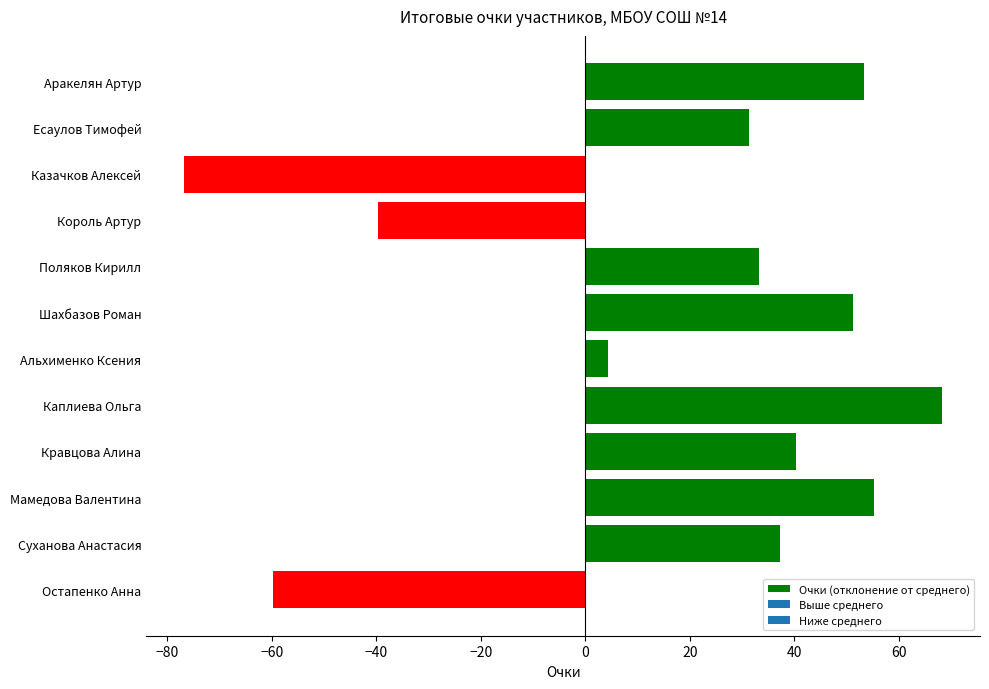

What is the average value?

16.5